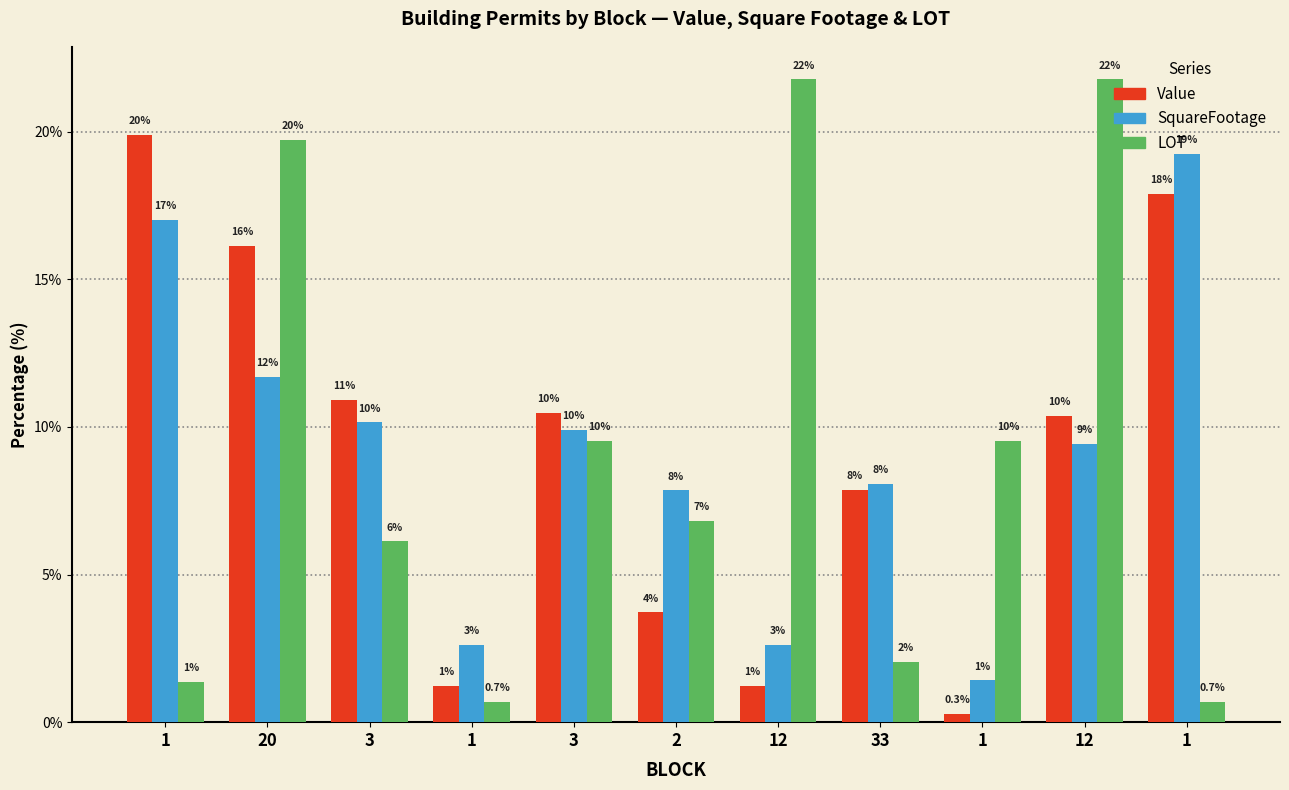

What is the sum of all LOT values?

100.0